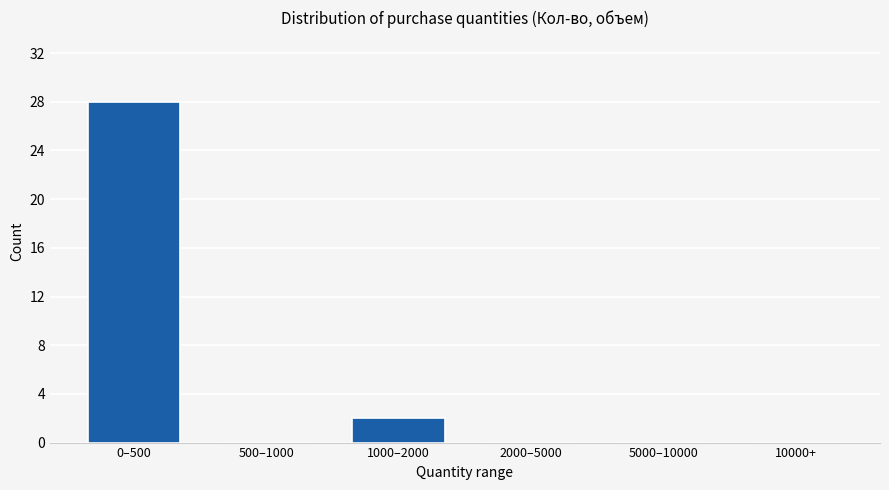

Reading left to right, list all the values displayed in this chart.

0–500=28	500–1000=0	1000–2000=2	2000–5000=0	5000–10000=0	10000+=0